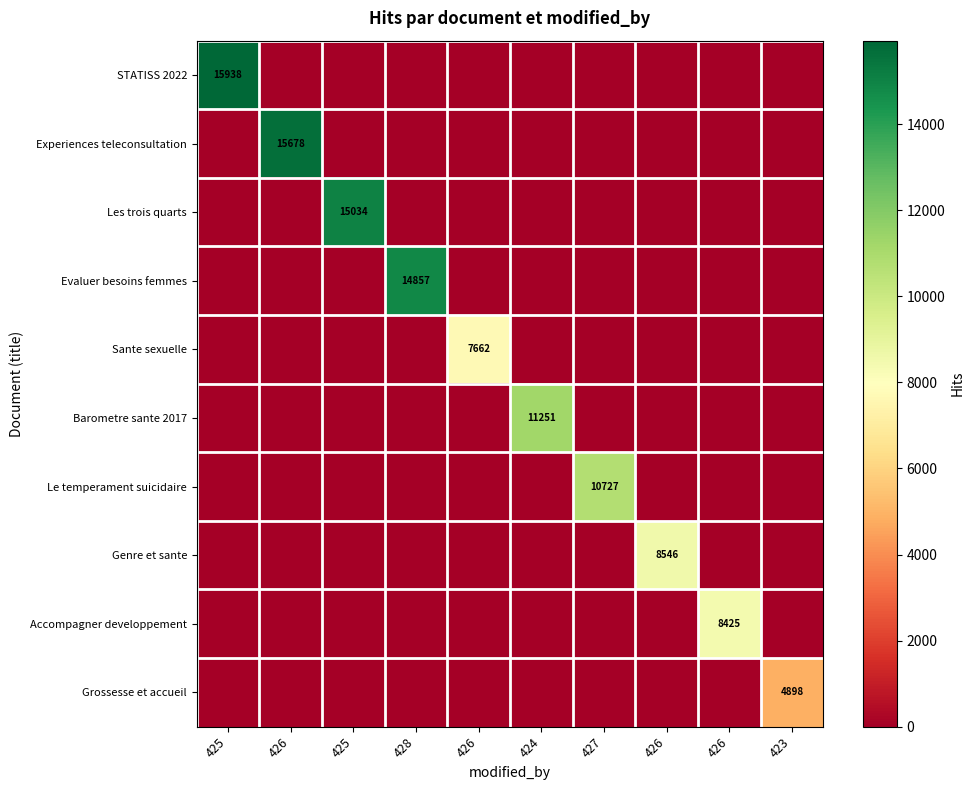

Which category has the lowest value in the Grossesse et accueil series?

425